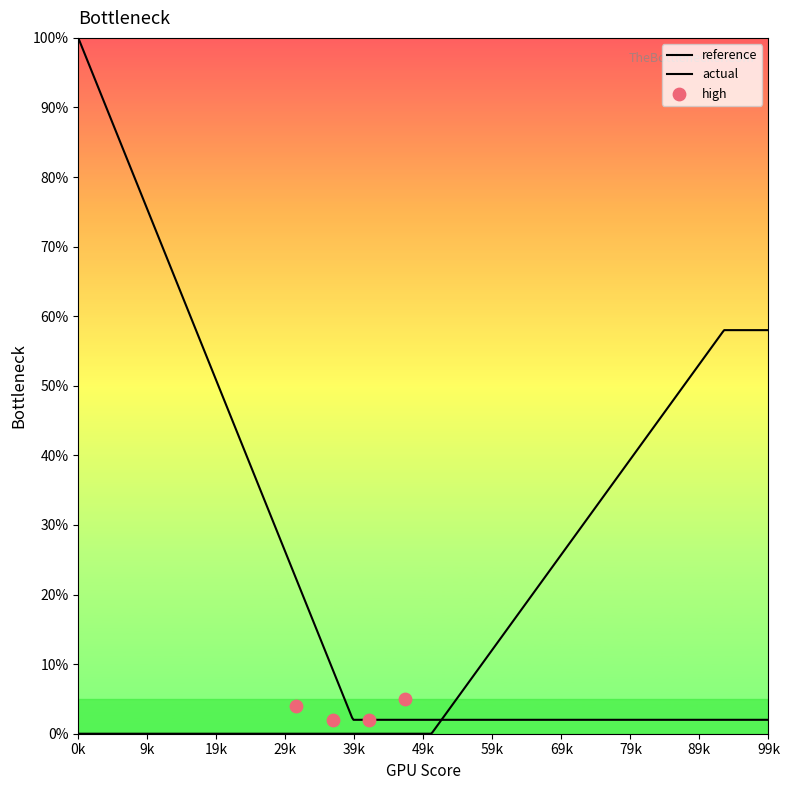

At how many categories does at least one series exceed -4?

20